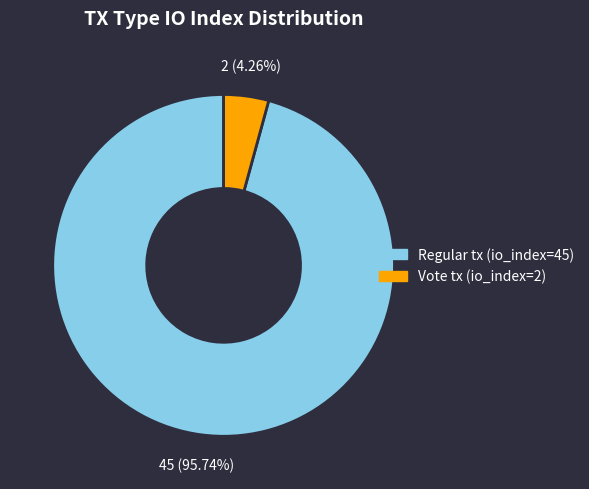

Is there a majority slice in this chart?

Yes